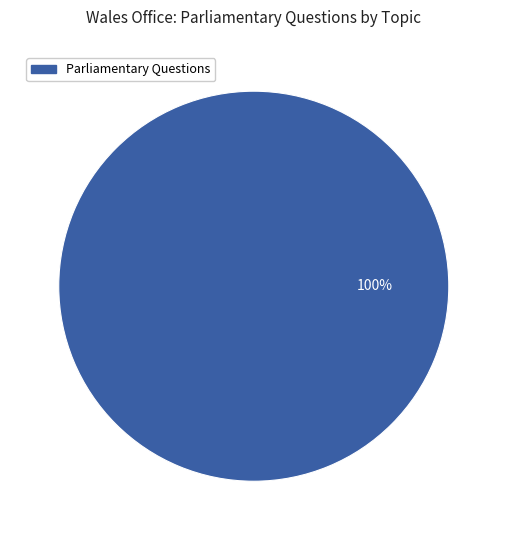

Does any single category account for the majority?

Yes